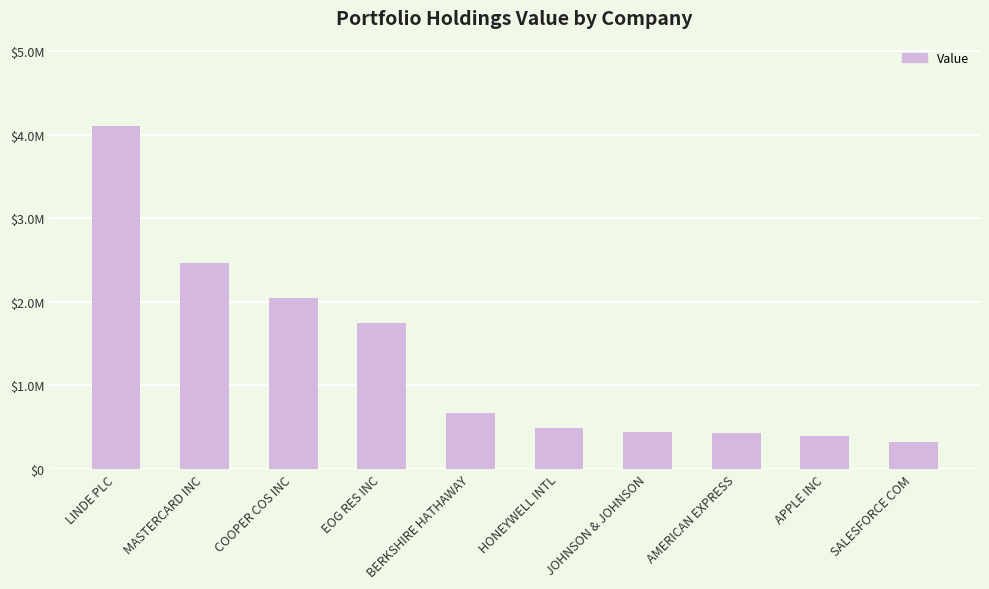

Are the bars horizontal?

No